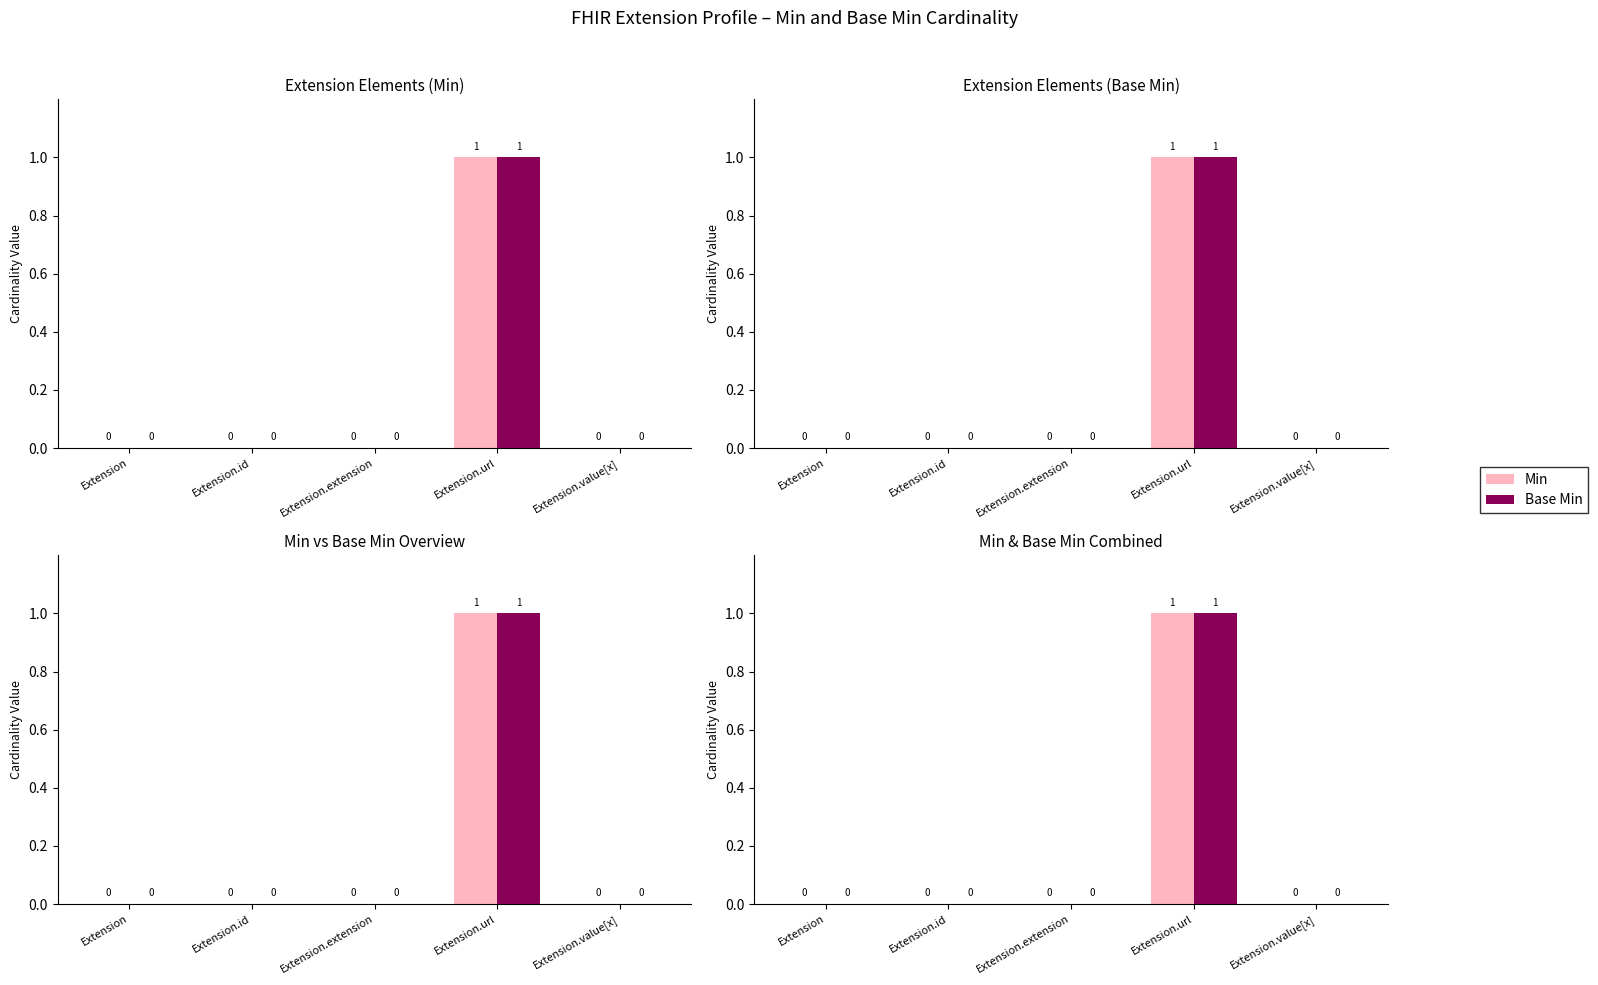

At Extension.value[x], list the series in order from largest to smallest.

Min, Base Min